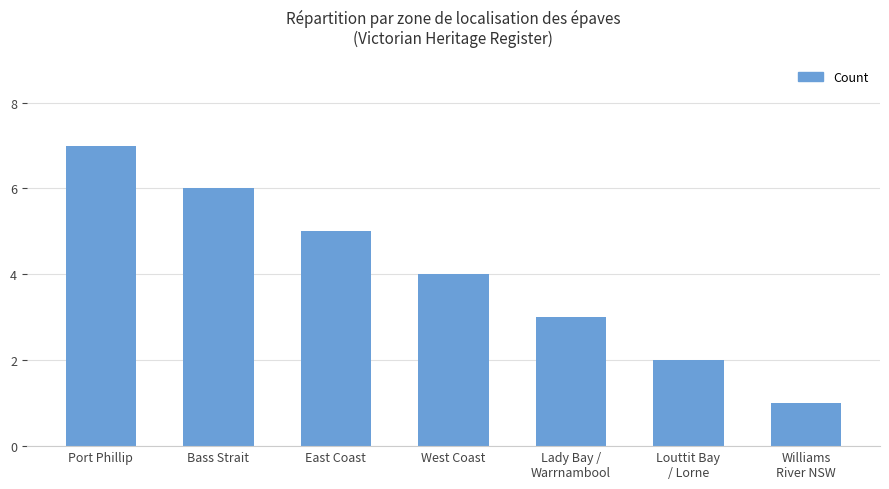

True or false: the data shows 4 at Lady Bay /
Warrnambool.

False